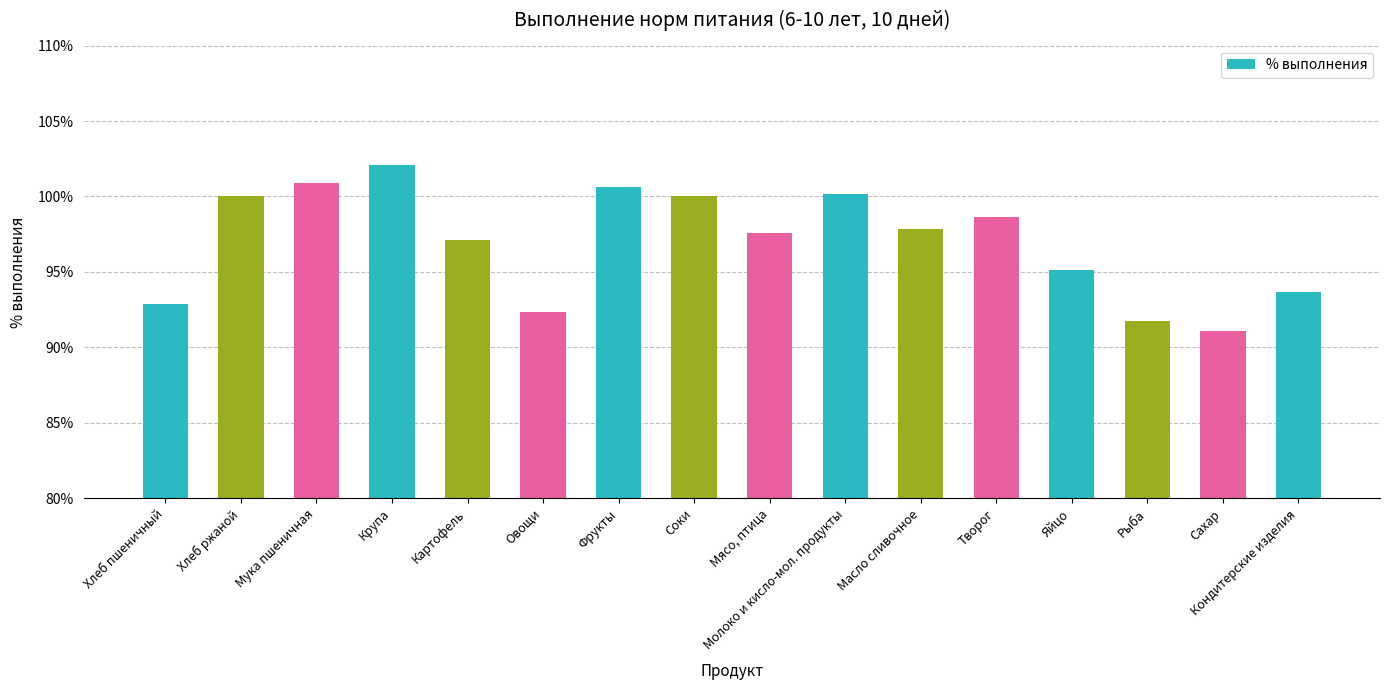

What is the change in value from Соки to Творог?

-1.3